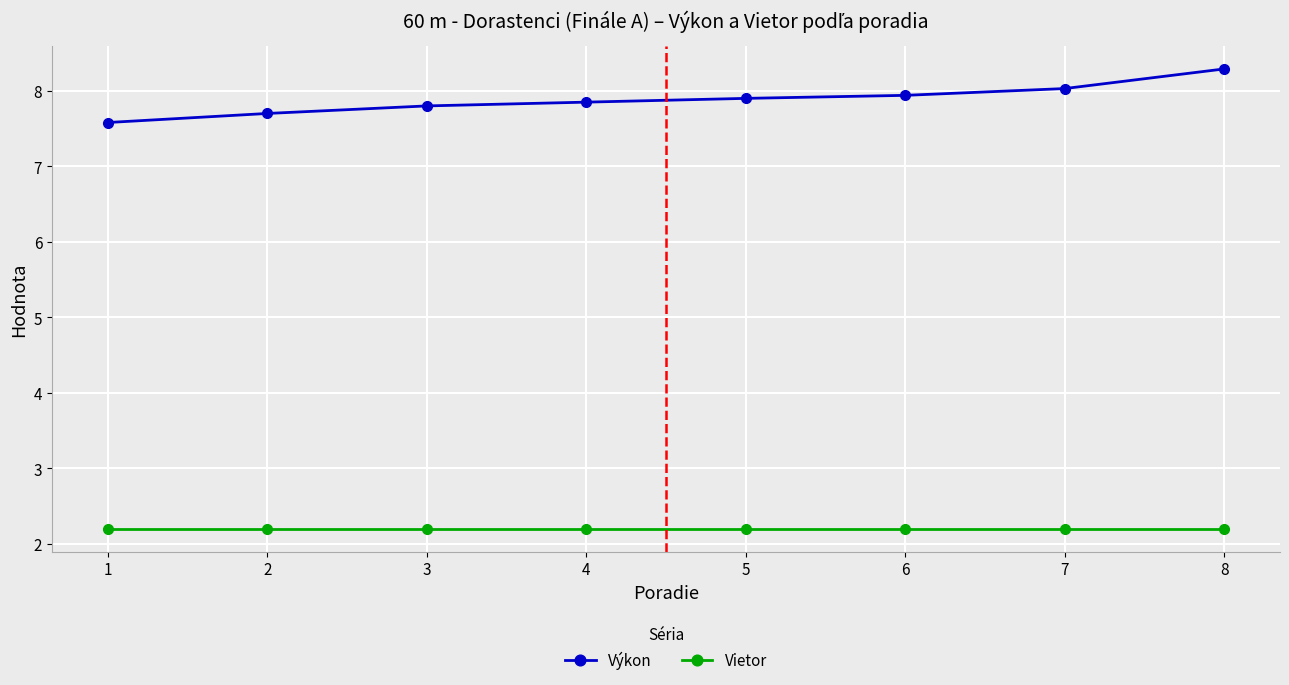

True or false: Výkon and Vietor intersect in this chart.

False